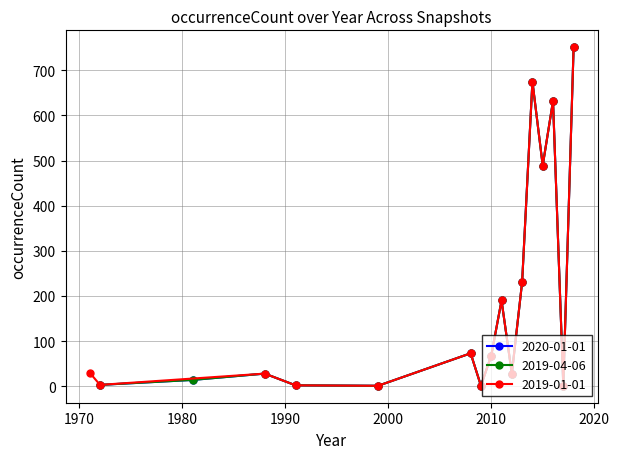

What is the smallest value displayed?

1